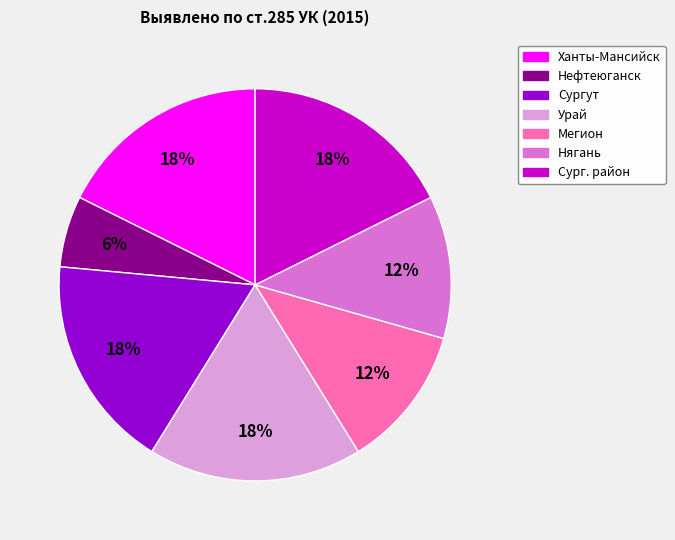

How many slices are in this pie chart?

7